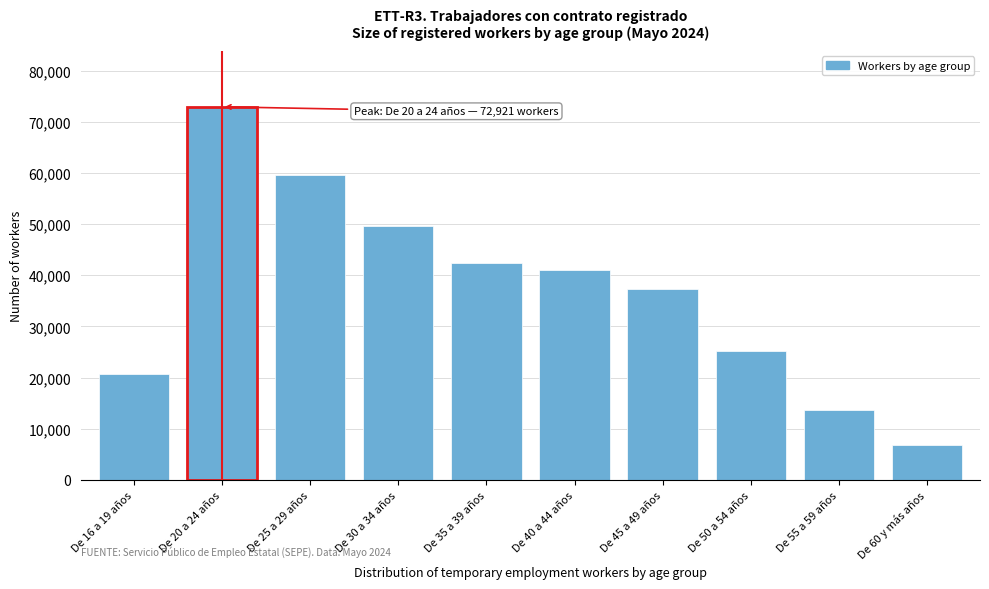

Reading left to right, transcribe all the data shown in this chart.

20709	72921	59664	49682	42312	40959	37346	25206	13669	6878